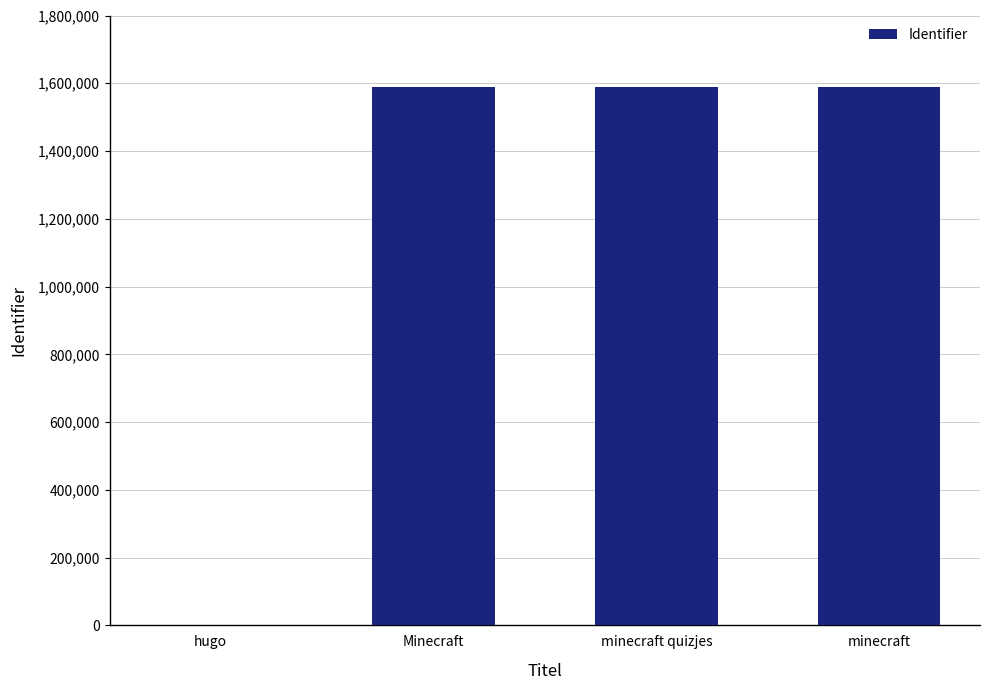

The value at hugo is -1053391. True or false?

False